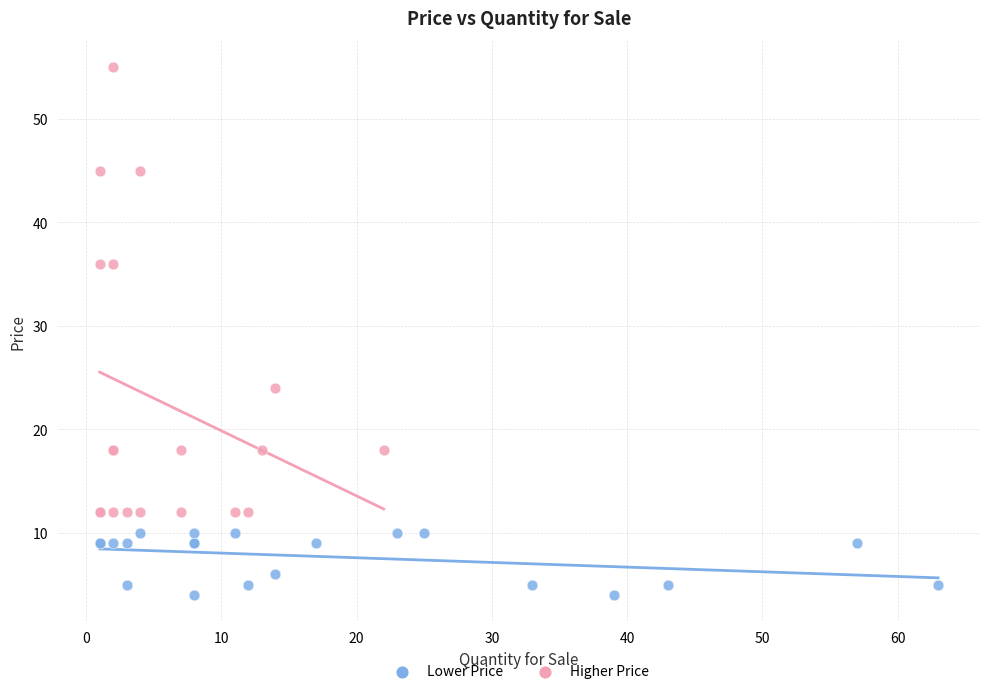

Which series has the widest spread of Y values?

Higher Price